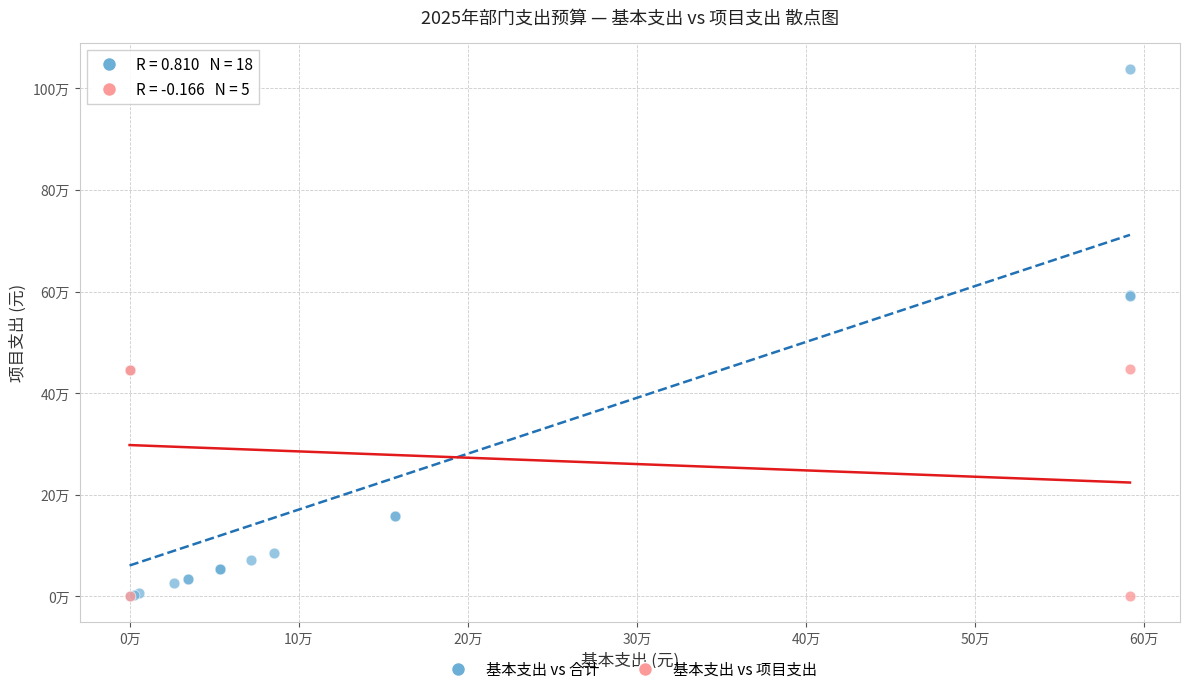

Which series contains the highest Y value?

基本支出 vs 合计